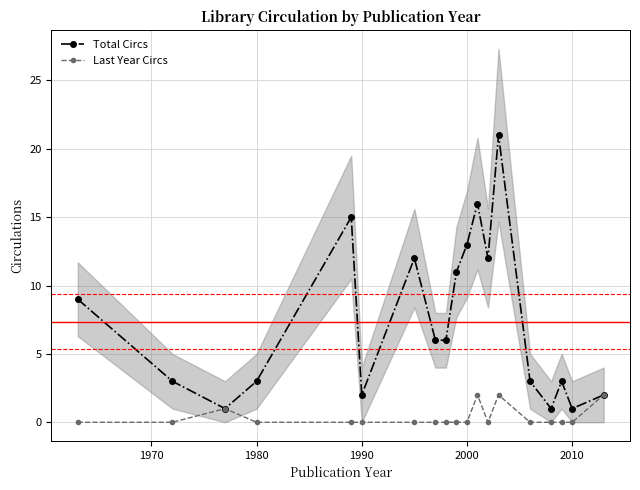

Rank the series by their maximum value, from lowest to highest.

Last Year Circs, Total Circs